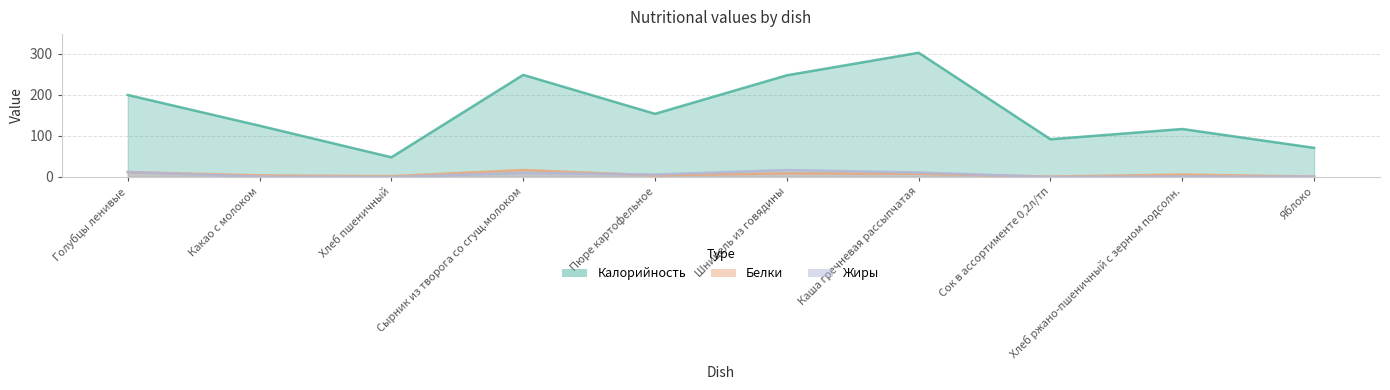

Reading left to right, extract all data points from this chart.

Калорийность: Голубцы ленивые=200	Какао с молоком=125	Хлеб пшеничный=48	Сырник из творога со сгущ.молоком=249	Пюре картофельное=154	Шницель из говядины=248	Каша гречневая рассыпчатая=303	Сок в ассортименте 0,2л/тп=92	Хлеб ржано-пшеничный с зерном подсолн.=117	Яблоко=71
Белки: Голубцы ленивые=12	Какао с молоком=4	Хлеб пшеничный=2	Сырник из творога со сгущ.молоком=17	Пюре картофельное=4	Шницель из говядины=9	Каша гречневая рассыпчатая=8	Сок в ассортименте 0,2л/тп=1	Хлеб ржано-пшеничный с зерном подсолн.=6	Яблоко=1
Жиры: Голубцы ленивые=12	Какао с молоком=1	Хлеб пшеничный=0	Сырник из творога со сгущ.молоком=10	Пюре картофельное=6	Шницель из говядины=17	Каша гречневая рассыпчатая=11	Сок в ассортименте 0,2л/тп=0	Хлеб ржано-пшеничный с зерном подсолн.=1	Яблоко=1